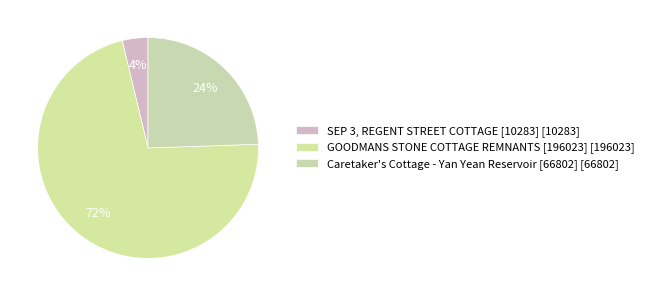

Is GOODMANS STONE COTTAGE REMNANTS [196023] the majority of the pie?

Yes